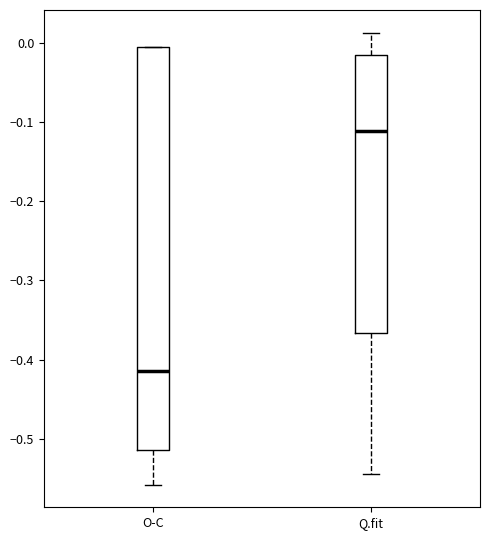

Which box's median line is the lowest?

O-C